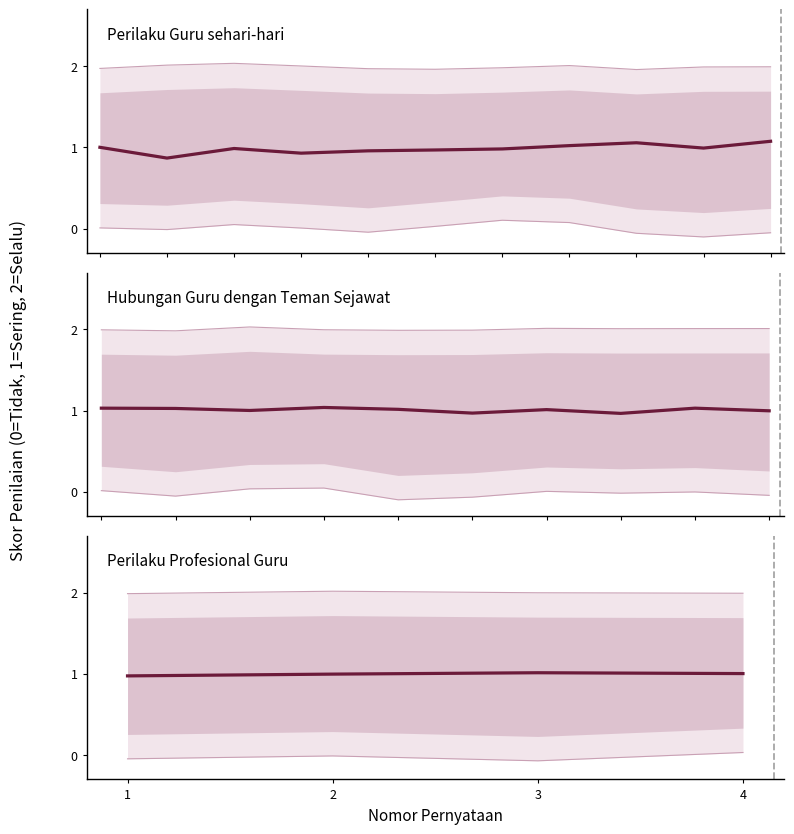

True or false: Sering and Tidak cross at least once.

False